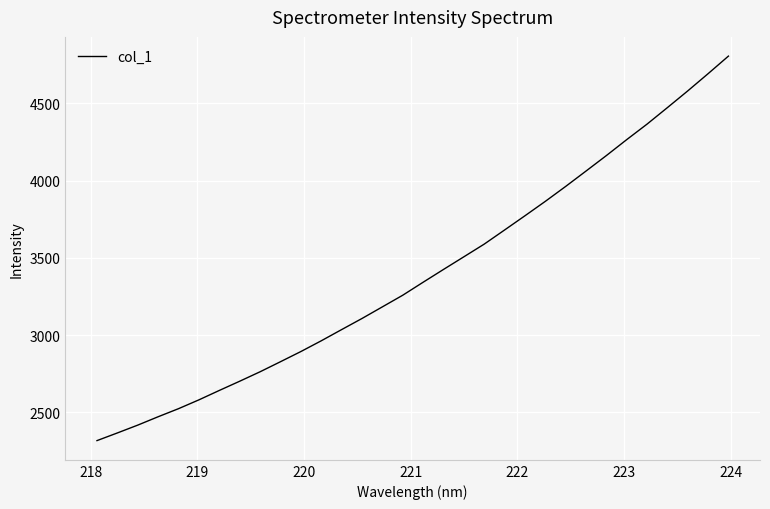

Does the chart display data point markers on the line(s)?

No